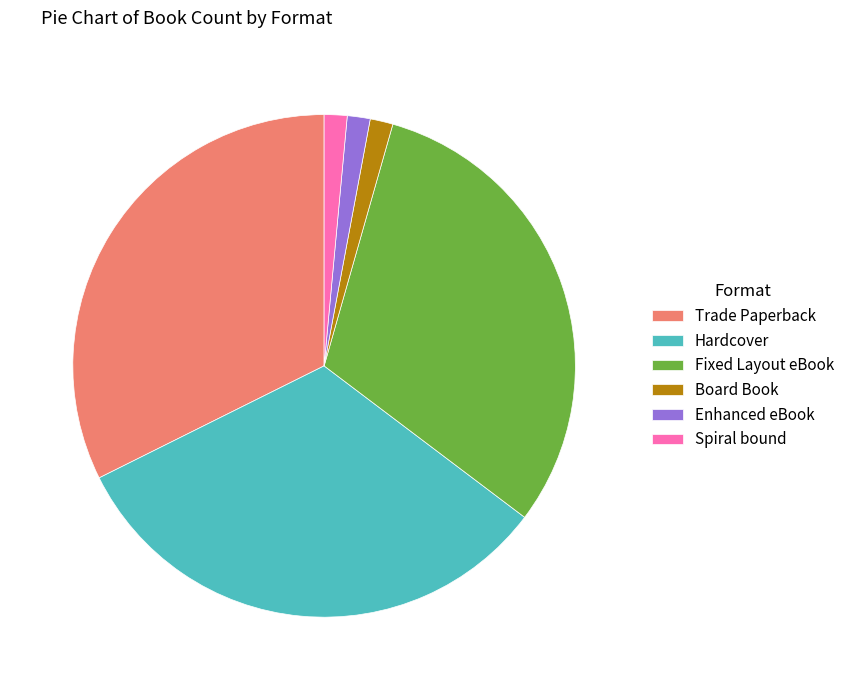

What is the ratio of the value at Hardcover to the value at Spiral bound?

22.0